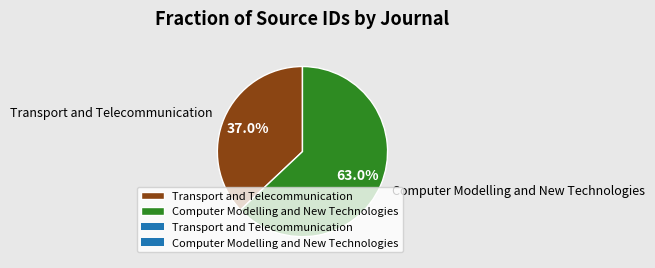

What is the largest slice in the pie chart?

Computer Modelling and New Technologies